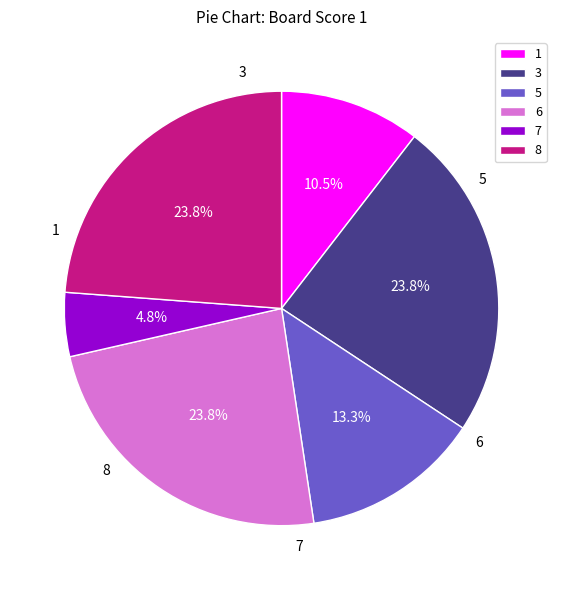

Is there a majority slice in this chart?

No